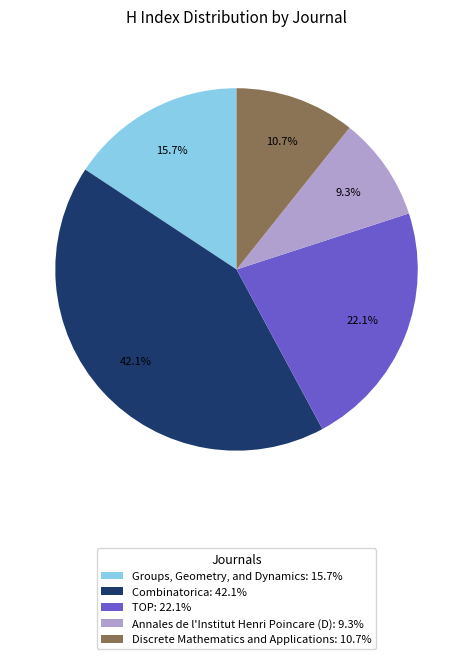

Does any single category account for the majority?

No